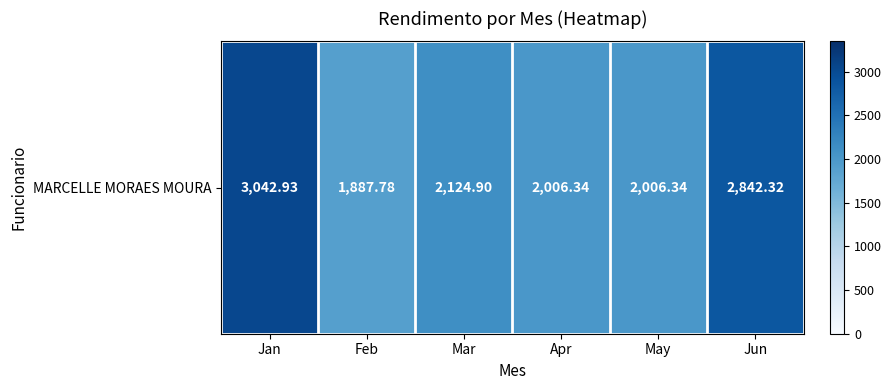

Reading right to left, list all the values displayed in this chart.

2842.3	2006.3	2006.3	2124.9	1887.8	3042.9